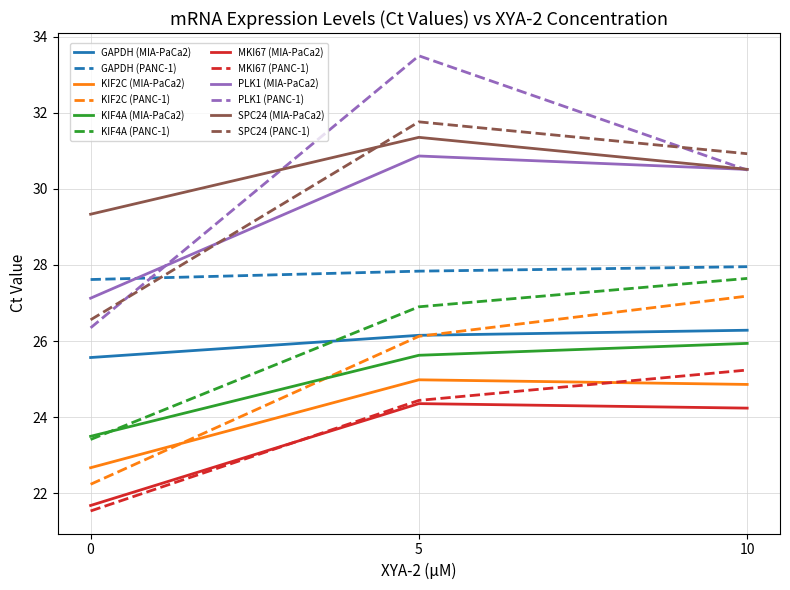

What is the total value across all series at 10?

331.8